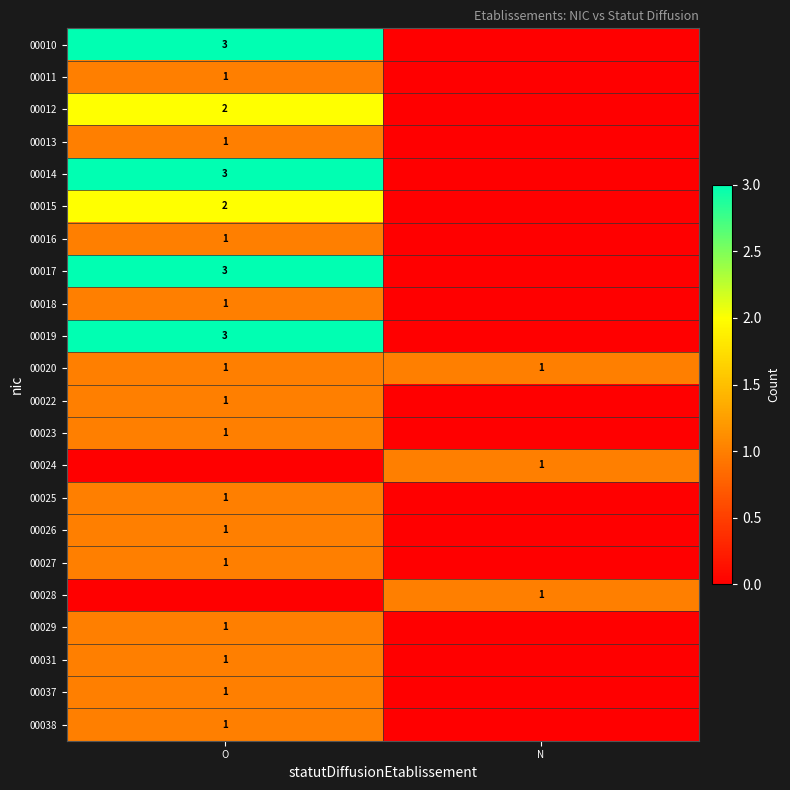

Which category has the highest value across all series?

O